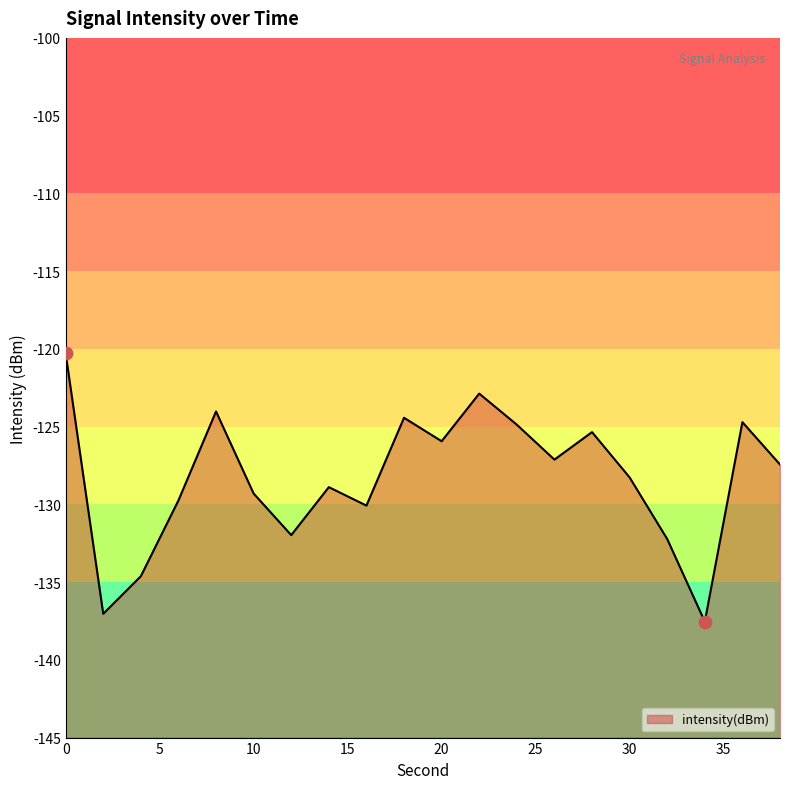

What is the change in value from 18 to 28?

-0.9